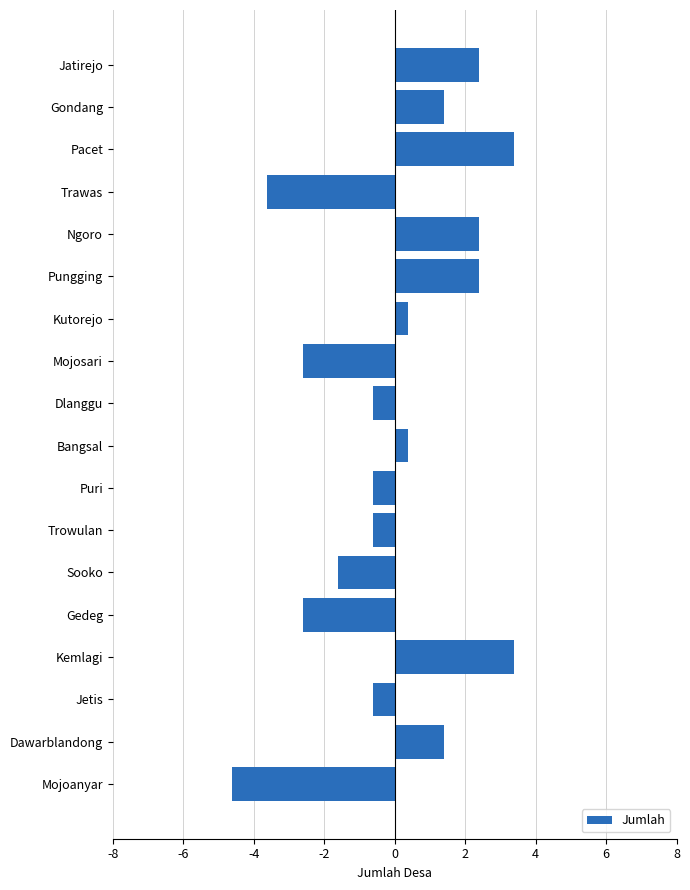

What is the change in value from Pacet to Trowulan?

-4.0